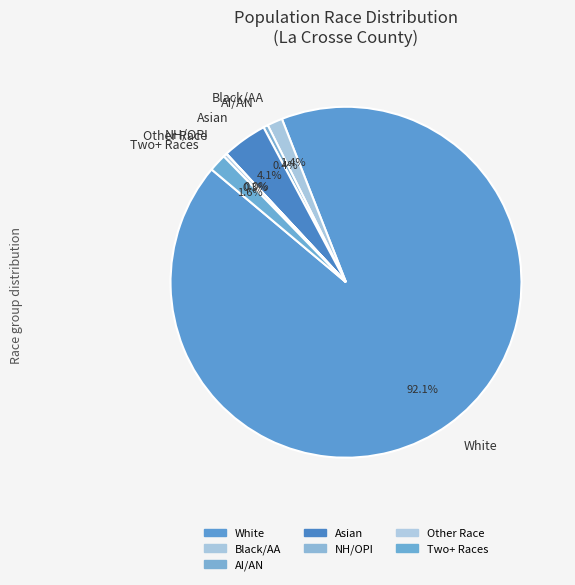

Which category has the biggest portion of the pie?

White